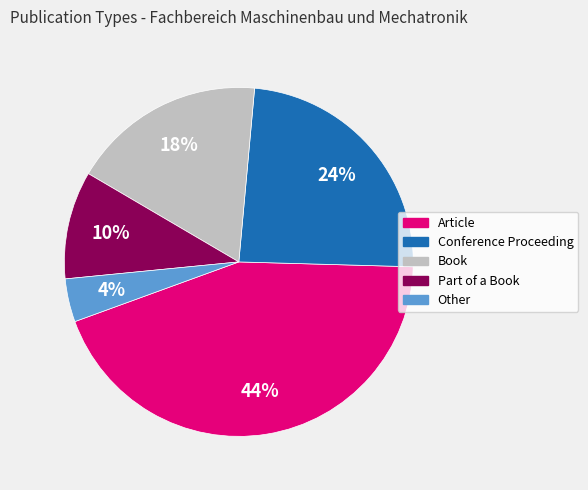

To the nearest percent, what is the combined percentage of Other and Article?

48%